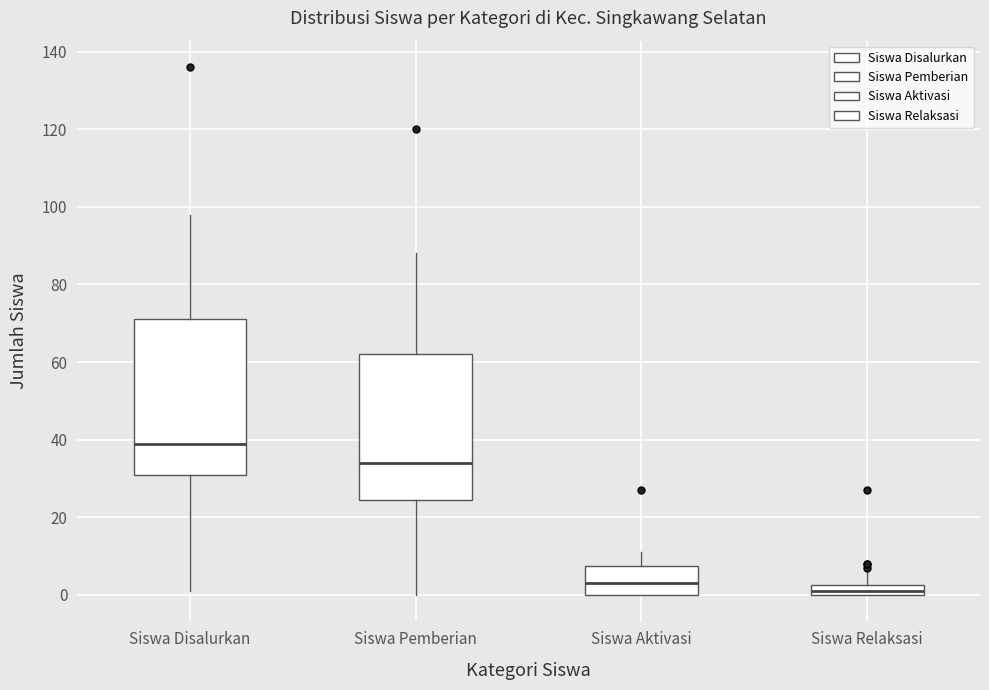

Where is the lower edge of the box for Siswa Pemberian on the y-axis? The values are not printed on the chart, so give them approximately, as read against the axis.

24